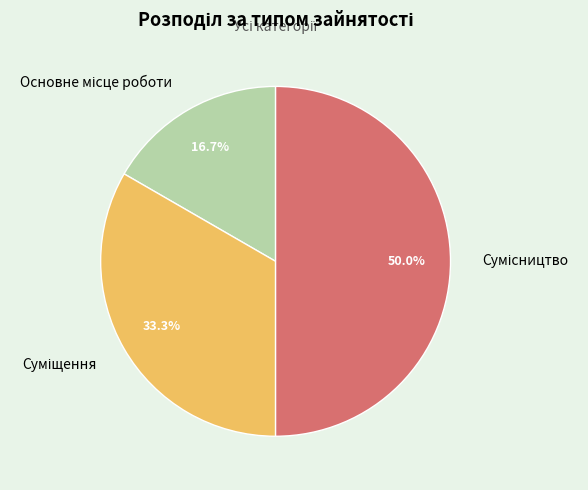

Approximately how many times larger is the value at Сумісництво compared to Суміщення?

1.5